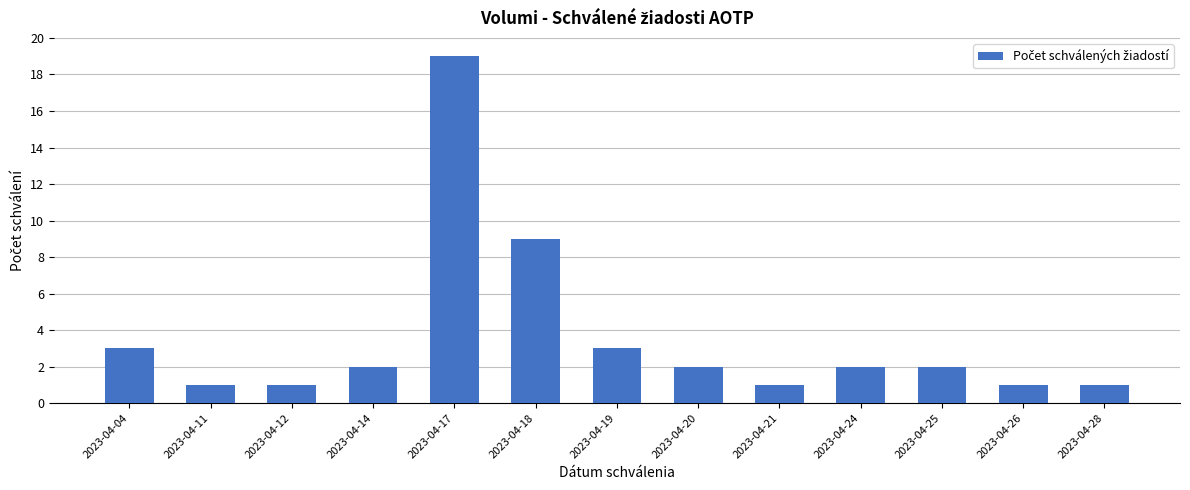

Reading left to right, extract all data points from this chart.

2023-04-04=3	2023-04-11=1	2023-04-12=1	2023-04-14=2	2023-04-17=19	2023-04-18=9	2023-04-19=3	2023-04-20=2	2023-04-21=1	2023-04-24=2	2023-04-25=2	2023-04-26=1	2023-04-28=1